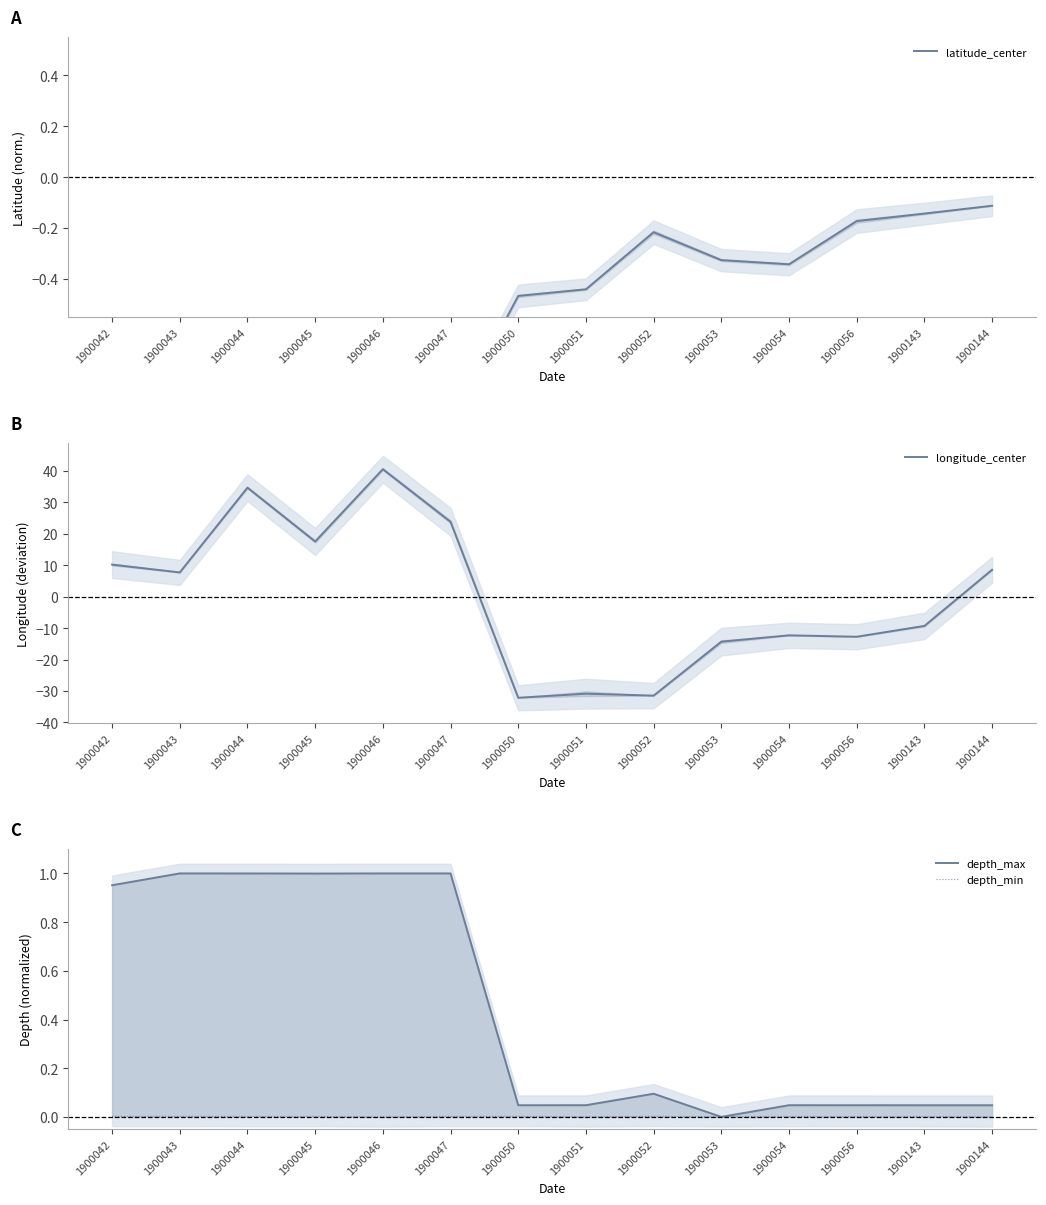

How many interior local peaks does the longitude_center series have?

4